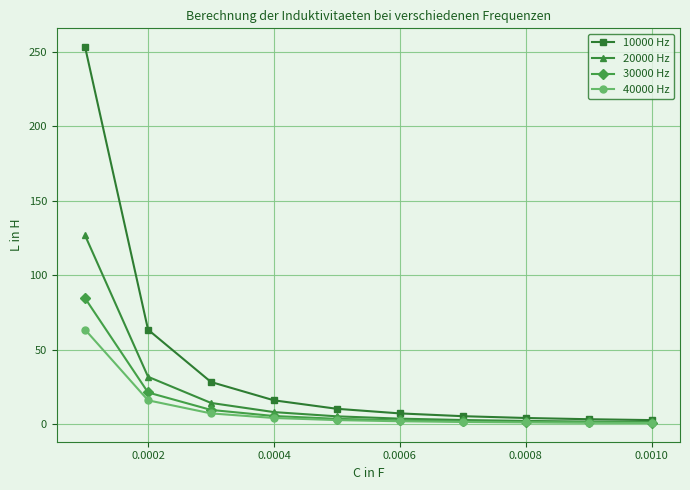

Is this an area chart (filled region under the line)?

No